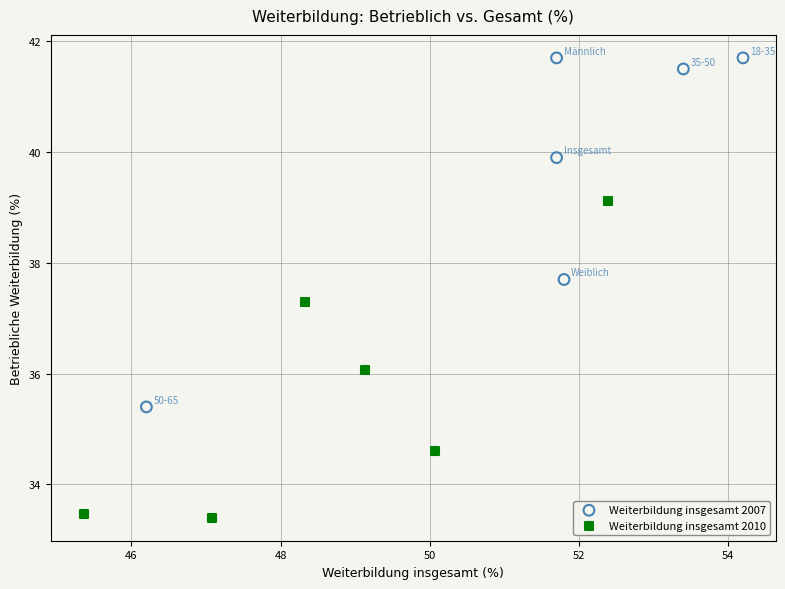

Which series reaches the maximum Y coordinate?

Weiterbildung insgesamt 2007